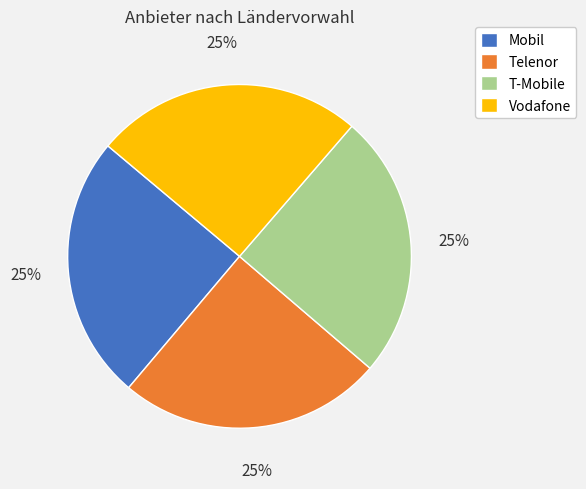

Count the number of slices in the pie.

4